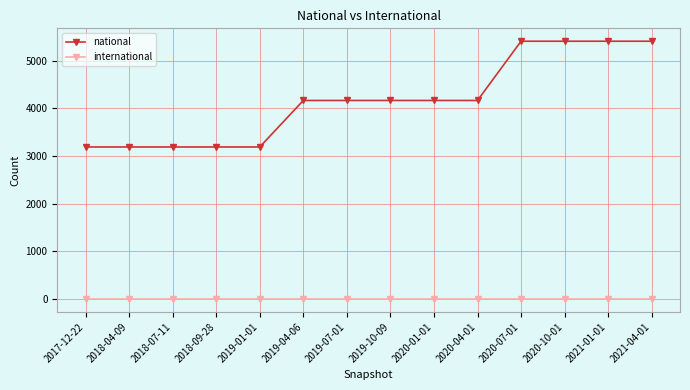

At how many categories does at least one series exceed 879?

14